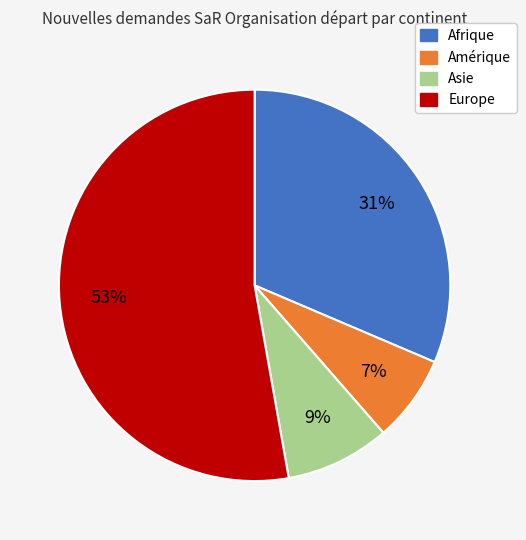

To the nearest percent, what percentage of the pie is Europe?

53%